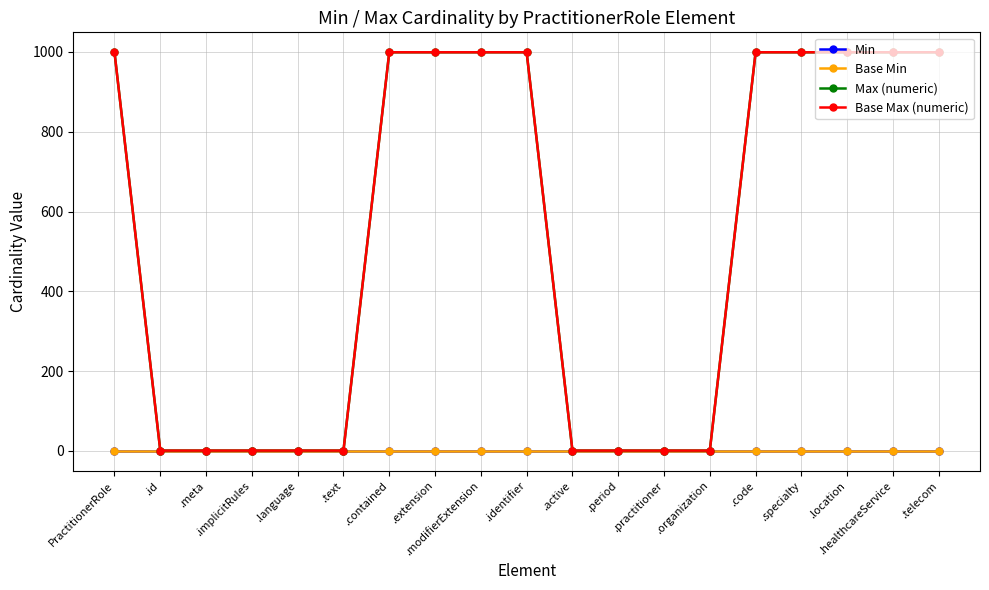

Is this an area chart (filled region under the line)?

No